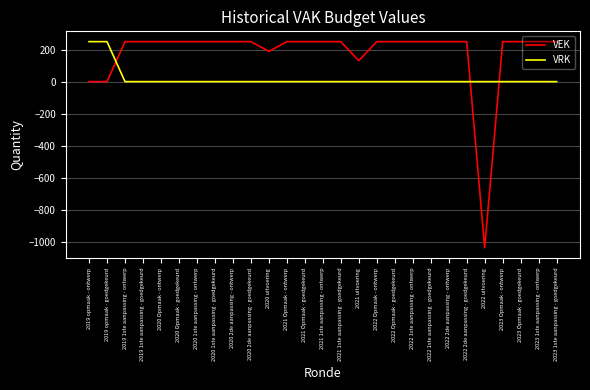

Reading left to right, list all the values displayed in this chart.

VEK: 2019 opmaak - ontwerp=0	2019 opmaak - goedgekeurd=0	2019 1ste aanpassing - ontwerp=250	2019 1ste aanpassing - goedgekeurd=250	2020 Opmaak - ontwerp=250	2020 Opmaak - goedgekeurd=250	2020 1ste aanpassing - ontwerp=250	2020 1ste aanpassing - goedgekeurd=250	2020 2de aanpassing - ontwerp=250	2020 2de aanpassing - goedgekeurd=250	2020 uitvoering=189	2021 Opmaak - ontwerp=250	2021 Opmaak - goedgekeurd=250	2021 1ste aanpassing - ontwerp=250	2021 1ste aanpassing - goedgekeurd=250	2021 uitvoering=131	2022 Opmaak - ontwerp=250	2022 Opmaak - goedgekeurd=250	2022 1ste aanpassing - ontwerp=250	2022 1ste aanpassing - goedgekeurd=250	2022 2de aanpassing - ontwerp=250	2022 2de aanpassing - goedgekeurd=250	2022 uitvoering=-1039	2023 Opmaak - ontwerp=250	2023 Opmaak - goedgekeurd=250	2023 1ste aanpassing - ontwerp=250	2023 1ste aanpassing - goedgekeurd=250
VRK: 2019 opmaak - ontwerp=250	2019 opmaak - goedgekeurd=250	2019 1ste aanpassing - ontwerp=0	2019 1ste aanpassing - goedgekeurd=0	2020 Opmaak - ontwerp=0	2020 Opmaak - goedgekeurd=0	2020 1ste aanpassing - ontwerp=0	2020 1ste aanpassing - goedgekeurd=0	2020 2de aanpassing - ontwerp=0	2020 2de aanpassing - goedgekeurd=0	2020 uitvoering=0	2021 Opmaak - ontwerp=0	2021 Opmaak - goedgekeurd=0	2021 1ste aanpassing - ontwerp=0	2021 1ste aanpassing - goedgekeurd=0	2021 uitvoering=0	2022 Opmaak - ontwerp=0	2022 Opmaak - goedgekeurd=0	2022 1ste aanpassing - ontwerp=0	2022 1ste aanpassing - goedgekeurd=0	2022 2de aanpassing - ontwerp=0	2022 2de aanpassing - goedgekeurd=0	2022 uitvoering=0	2023 Opmaak - ontwerp=0	2023 Opmaak - goedgekeurd=0	2023 1ste aanpassing - ontwerp=0	2023 1ste aanpassing - goedgekeurd=0